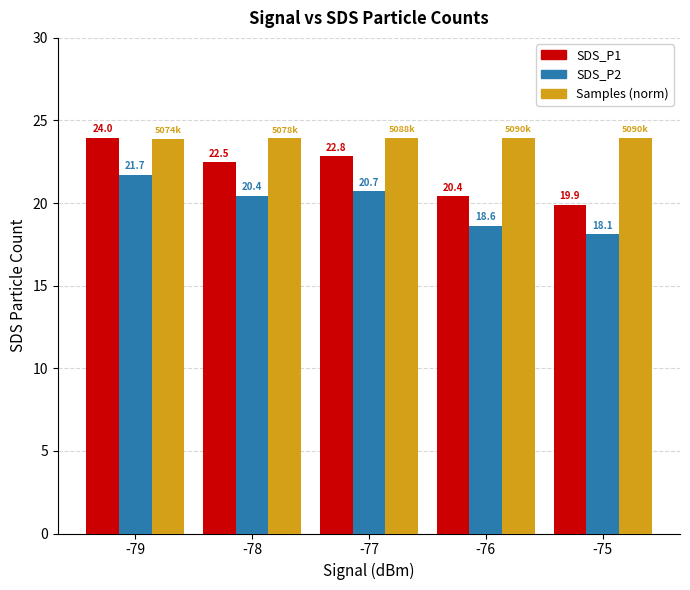

What are all the series names shown in the legend?

SDS_P1, SDS_P2, Samples (norm)